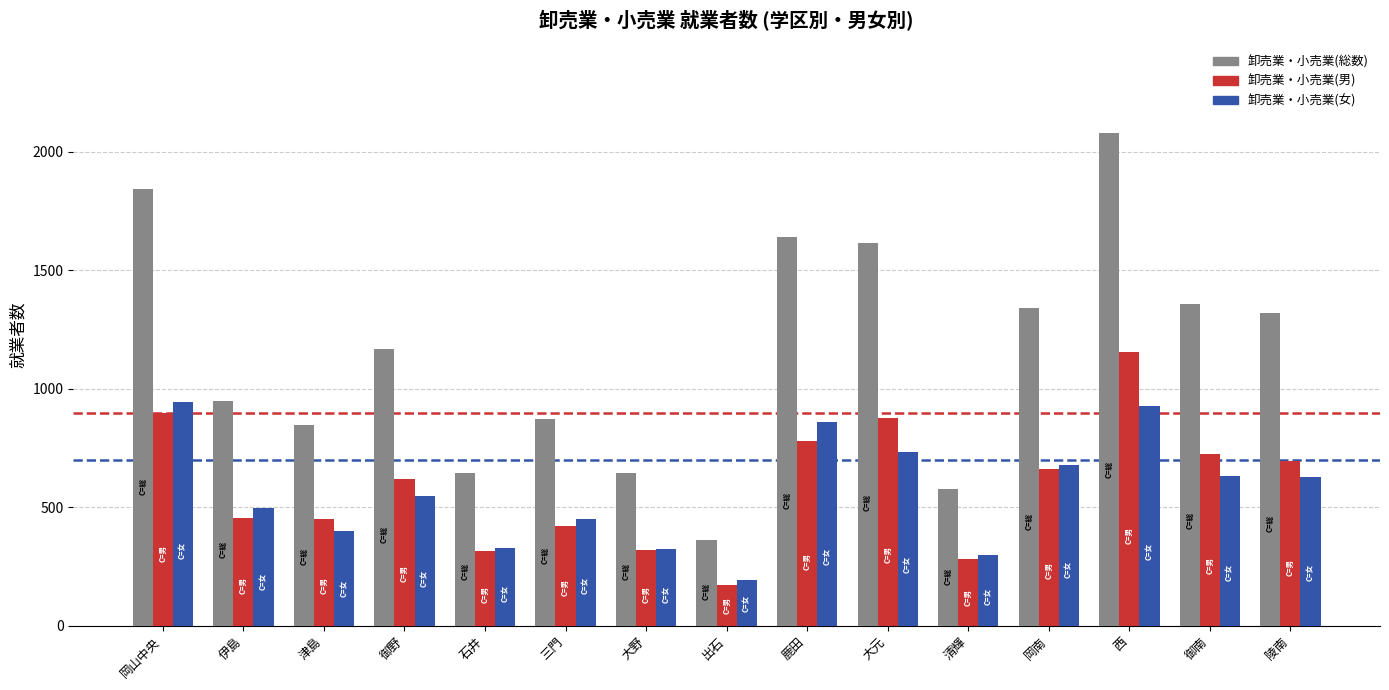

Which series has the widest spread of values?

卸売業・小売業(総数)